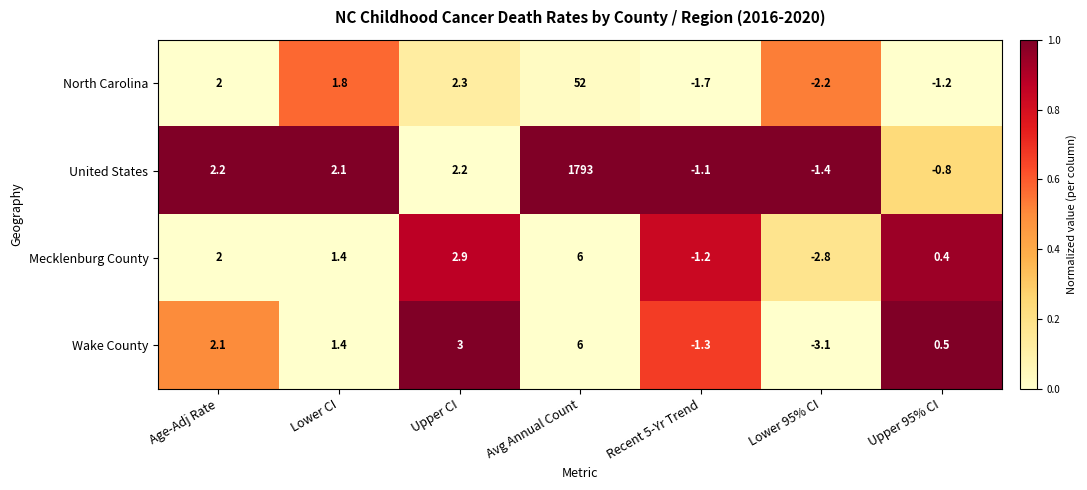

Which category has the lowest value across all series?

Lower 95% CI